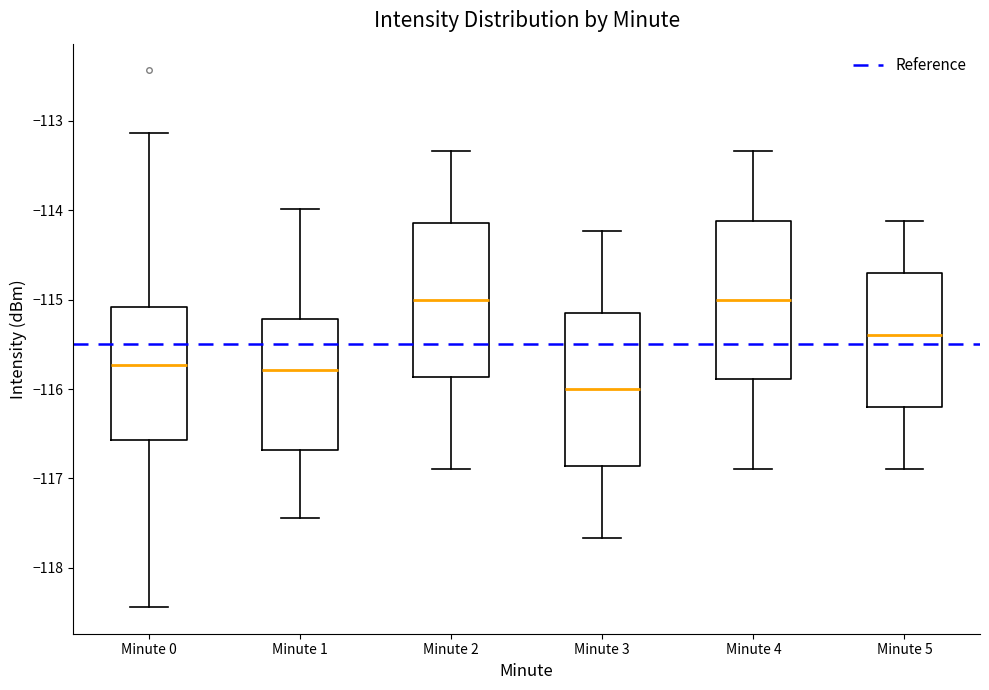

Reading left to right, transcribe this box plot: for each box, give where its median line is, the range the box spans, and where its two whiskers end, as read against the y-axis. The values are not printed on the chart, so give them approximately, as read against the axis.

Minute 0: median -115.7, box -116.6 to -115.1, whiskers -118.4 to -113.1
Minute 1: median -115.8, box -116.7 to -115.2, whiskers -117.4 to -114.0
Minute 2: median -115.0, box -115.9 to -114.1, whiskers -116.9 to -113.3
Minute 3: median -116.0, box -116.9 to -115.1, whiskers -117.7 to -114.2
Minute 4: median -115.0, box -115.9 to -114.1, whiskers -116.9 to -113.3
Minute 5: median -115.4, box -116.2 to -114.7, whiskers -116.9 to -114.1